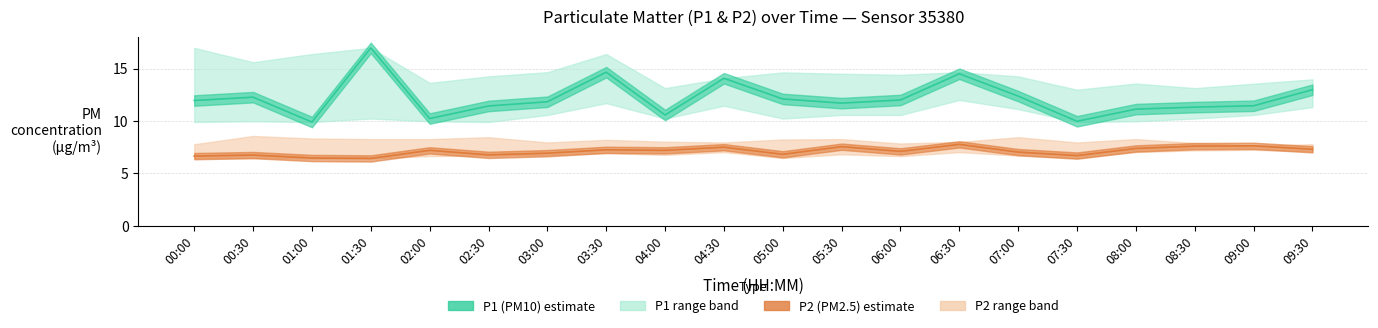

List the labels in order of P2 line value, smallest first.

01:30, 01:00, 00:00, 07:30, 00:30, 02:30, 05:00, 03:00, 07:00, 06:00, 02:00, 04:00, 03:30, 09:30, 08:00, 04:30, 05:30, 08:30, 09:00, 06:30